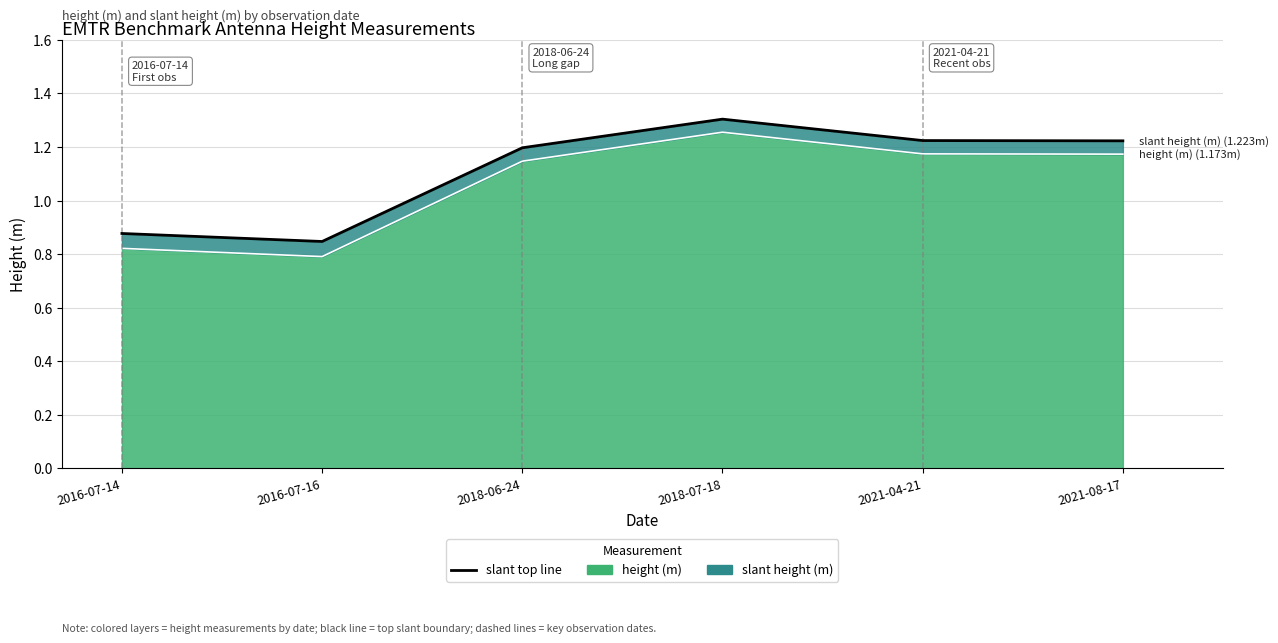

Where is the first local maximum?

2018-07-18